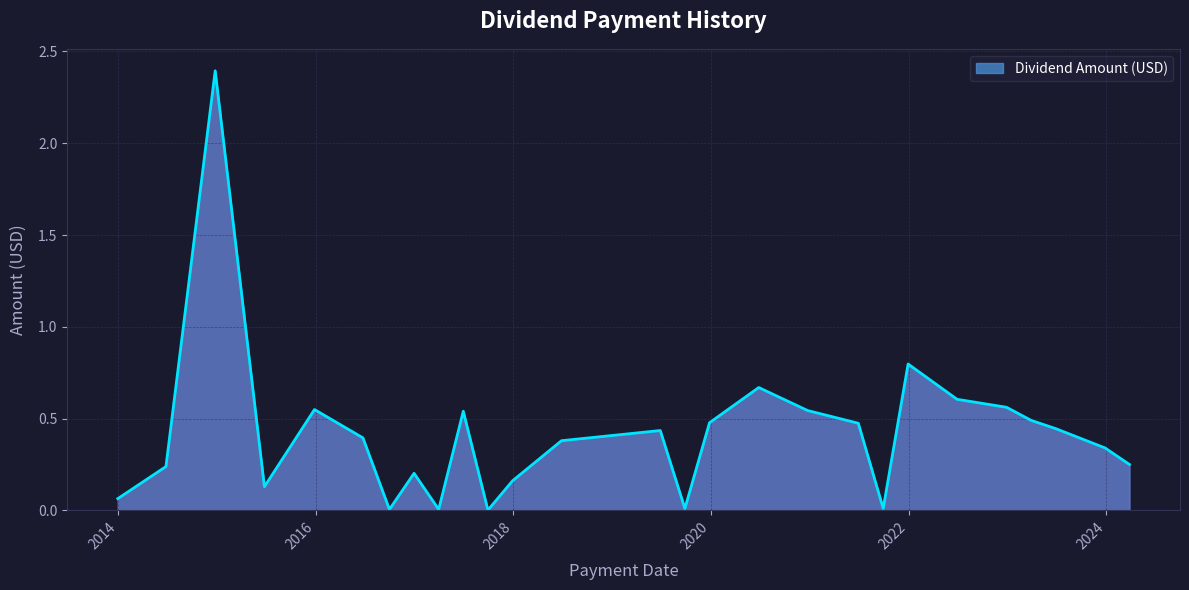

What is the greatest value displayed?

2.4